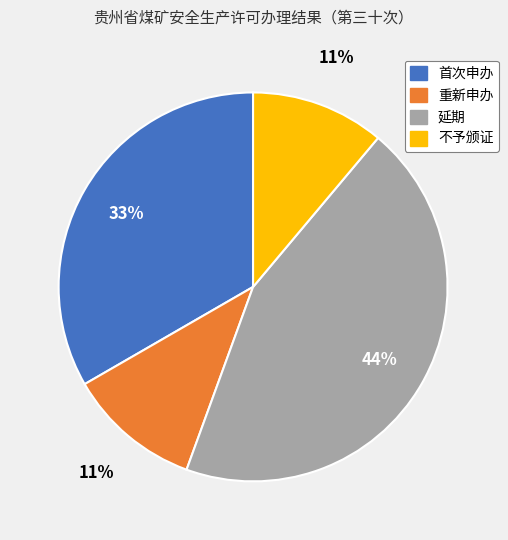

Is it true that 重新申办 is 1% of the pie?

False